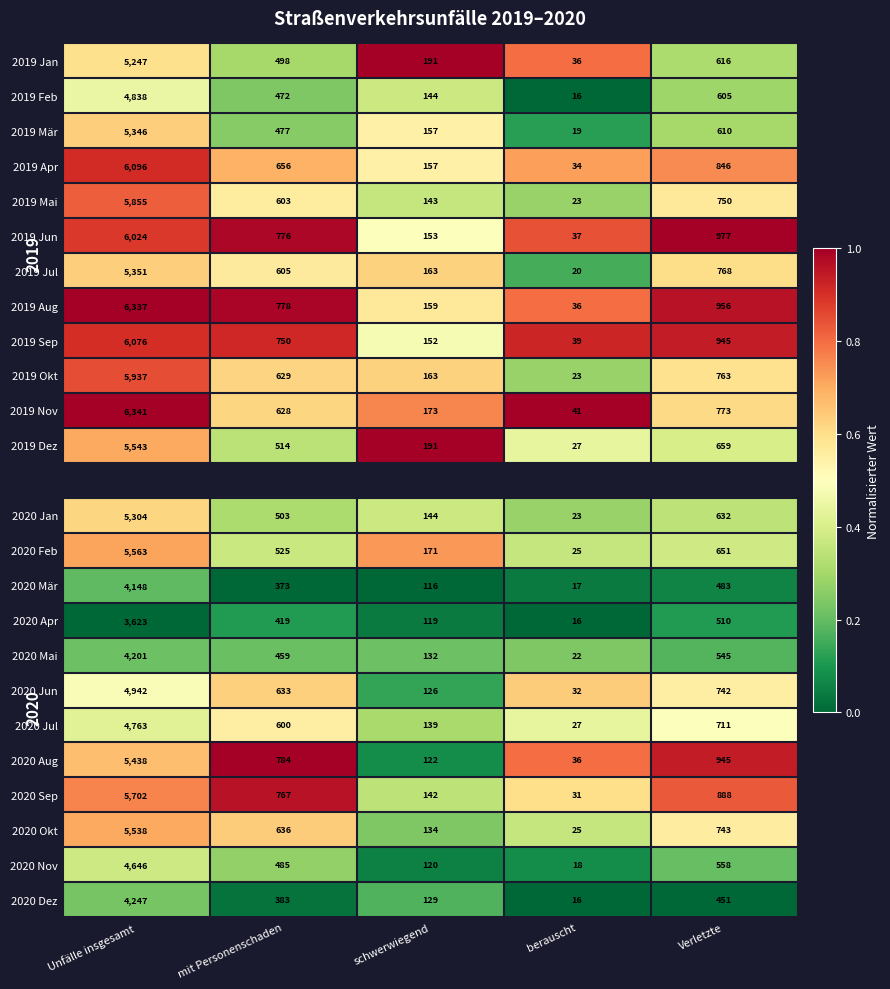

List the labels in order of 2019 Okt value, smallest first.

berauscht, schwerwiegend, mit Personenschaden, Verletzte, Unfälle insgesamt